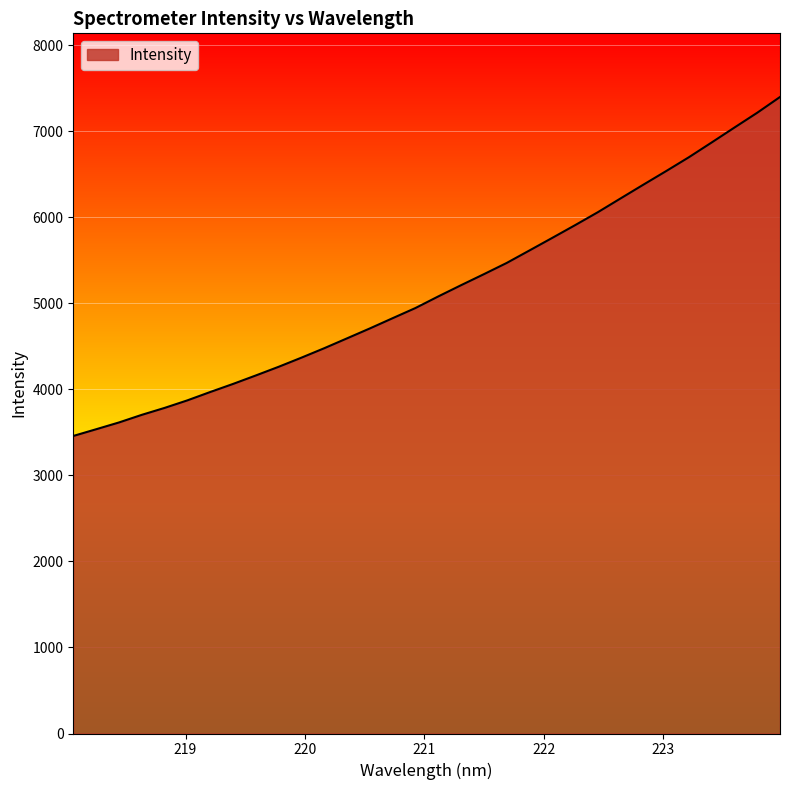

What is the difference between the second highest and minimum values?

3756.4